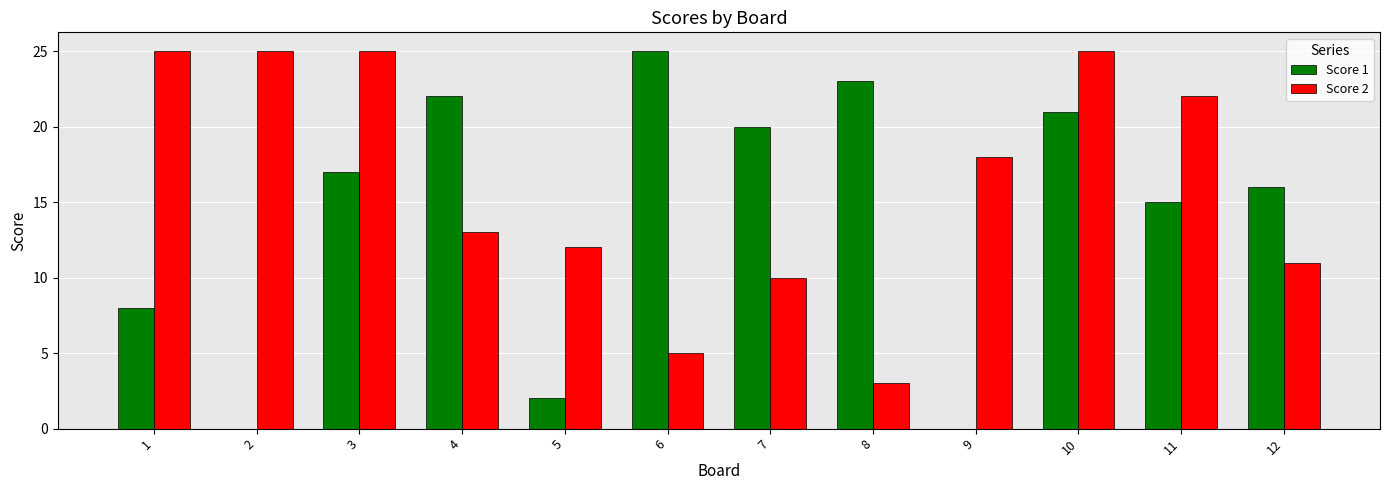

Which series changed the most between 9 and 11?

Score 1